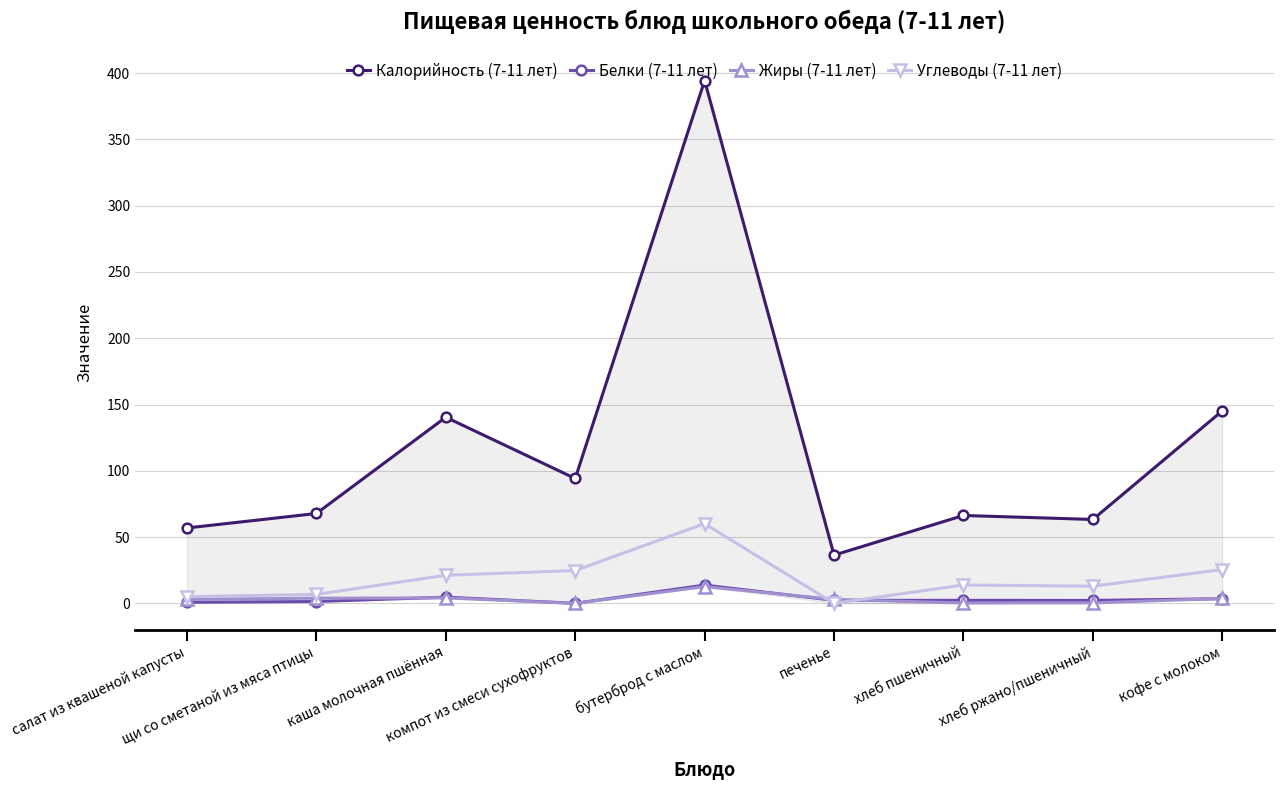

At which category does Жиры (7-11 лет) reach its first local peak?

каша молочная пшённая